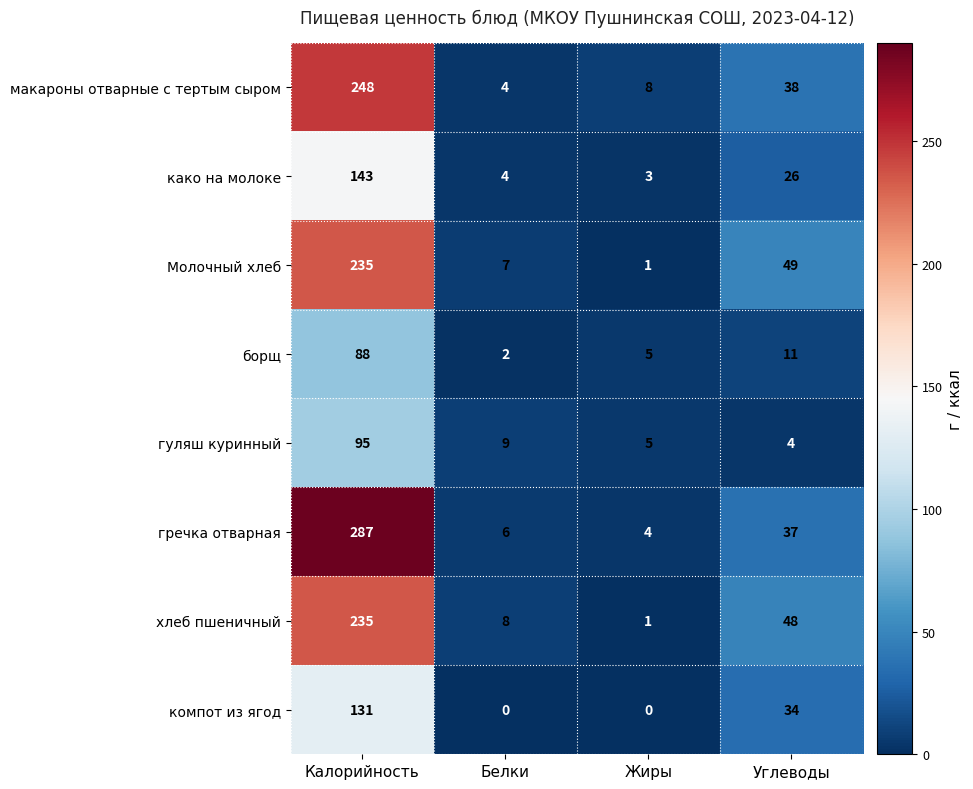

Which series has the largest range (max minus min)?

гречка отварная